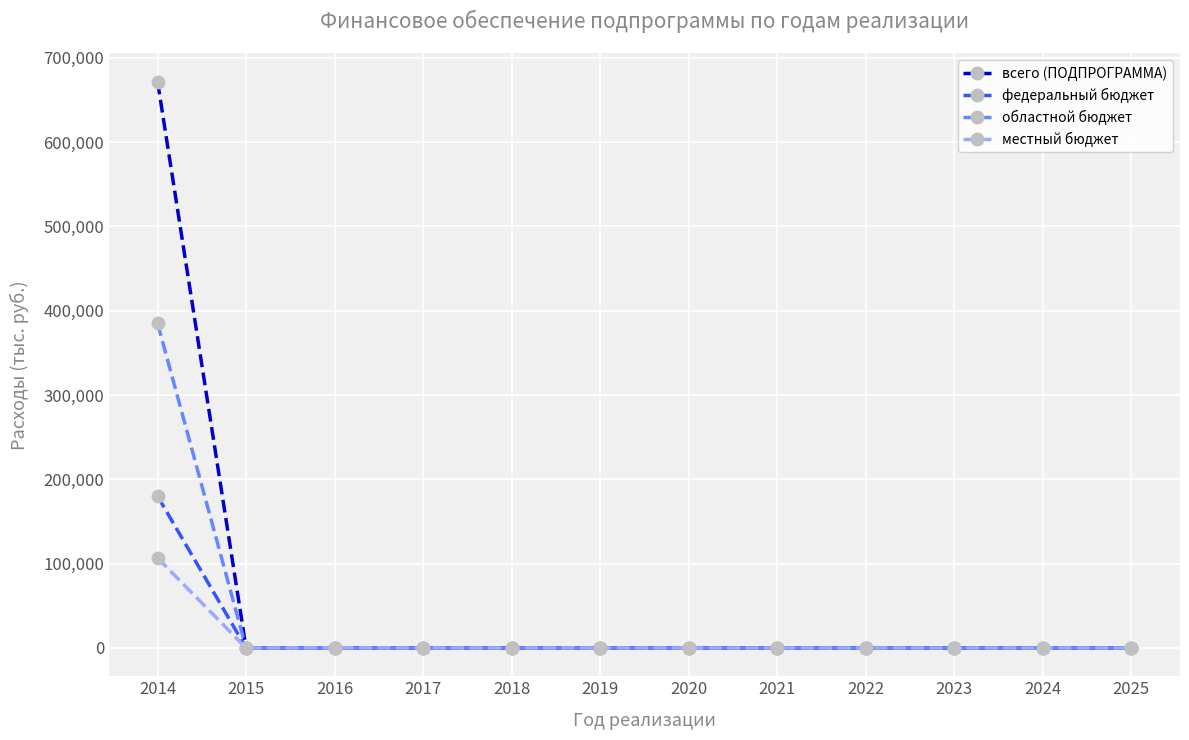

Which series has the largest range (max minus min)?

всего (ПОДПРОГРАММА)